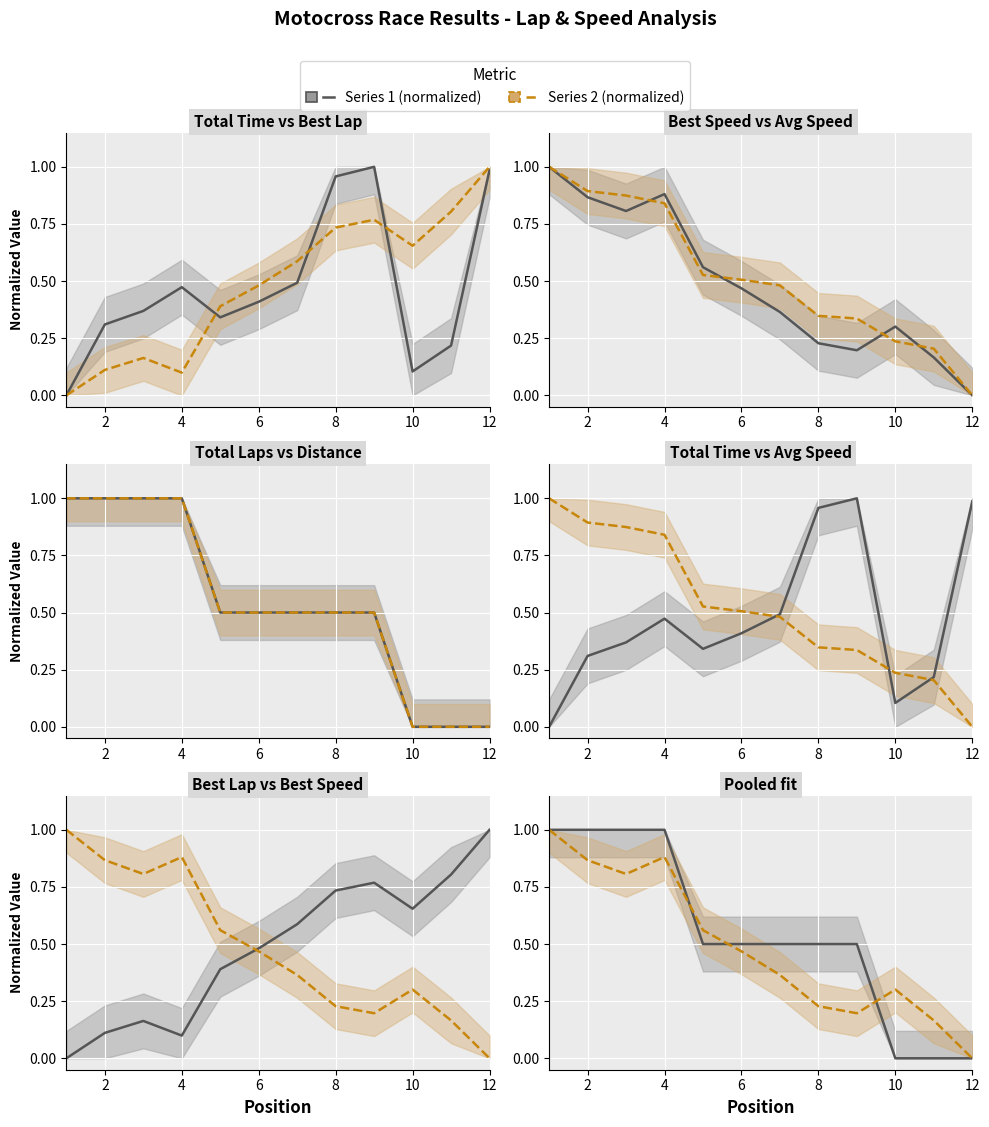

How many positive values does the Total Distance series have?

9